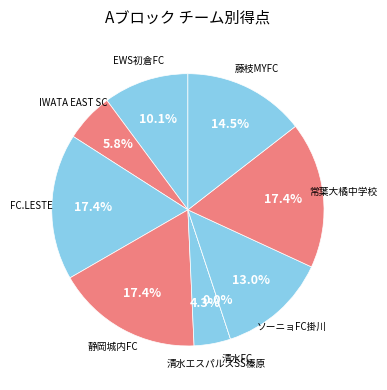

To the nearest percent, what percentage of the pie is 清水エスパルスSS榛原?

4%